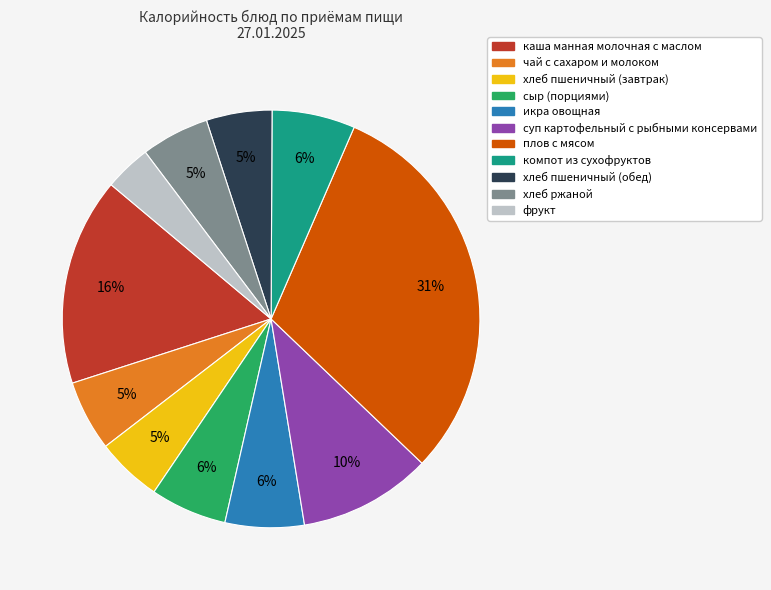

What is the smallest slice in the pie chart?

фрукт